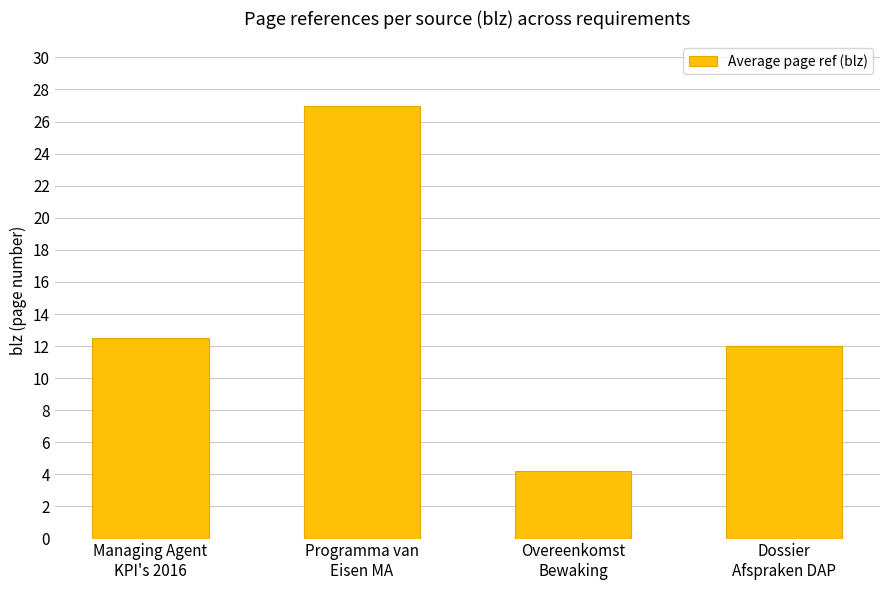

What is the label of the 3rd bar from the right?

Programma van
Eisen MA